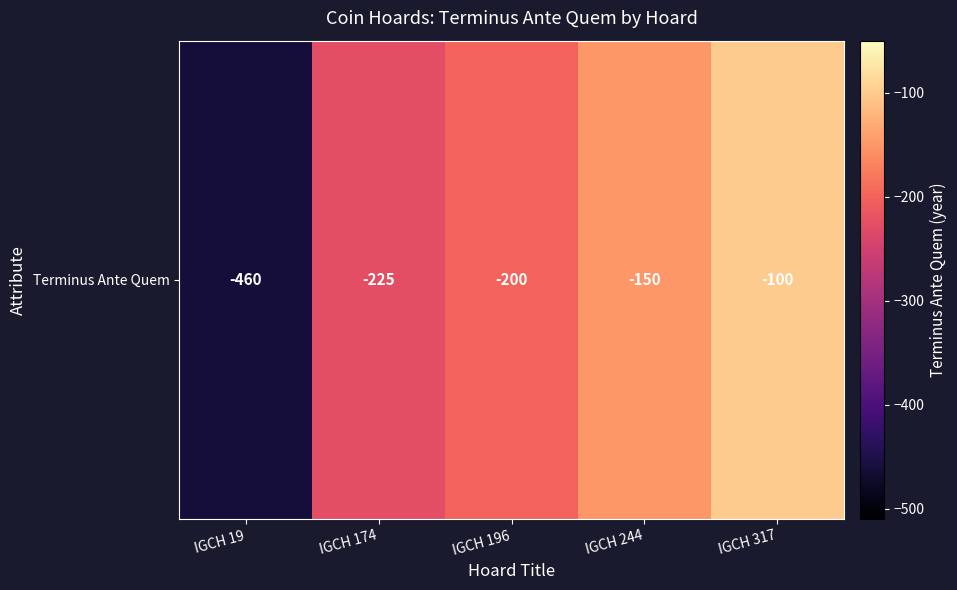

What is the minimum value shown in the chart?

-460